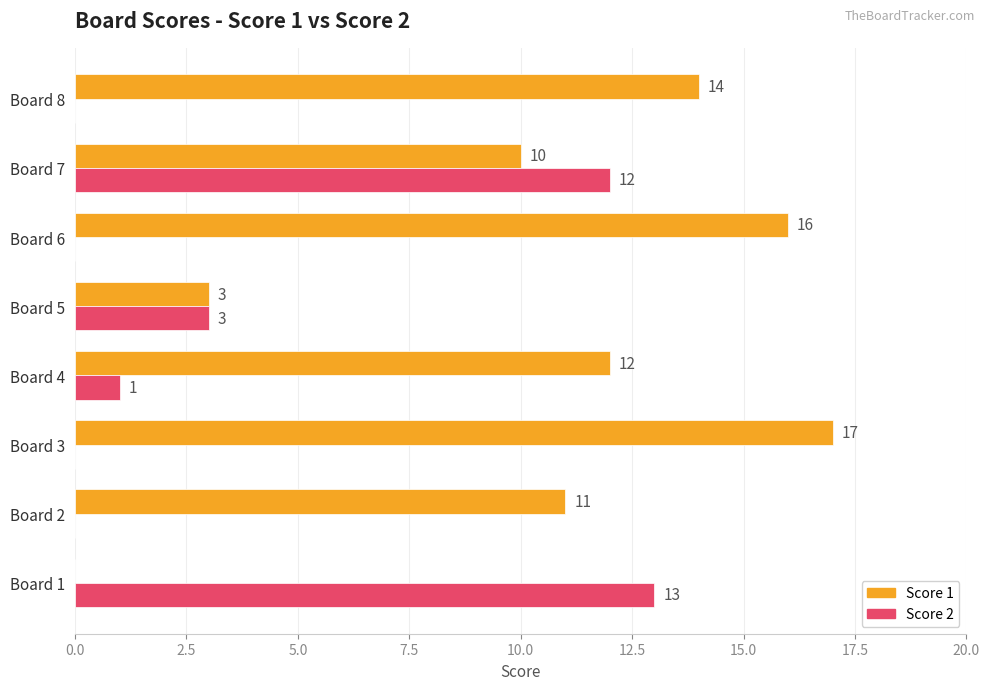

Which series has the largest total across all categories?

Score 1